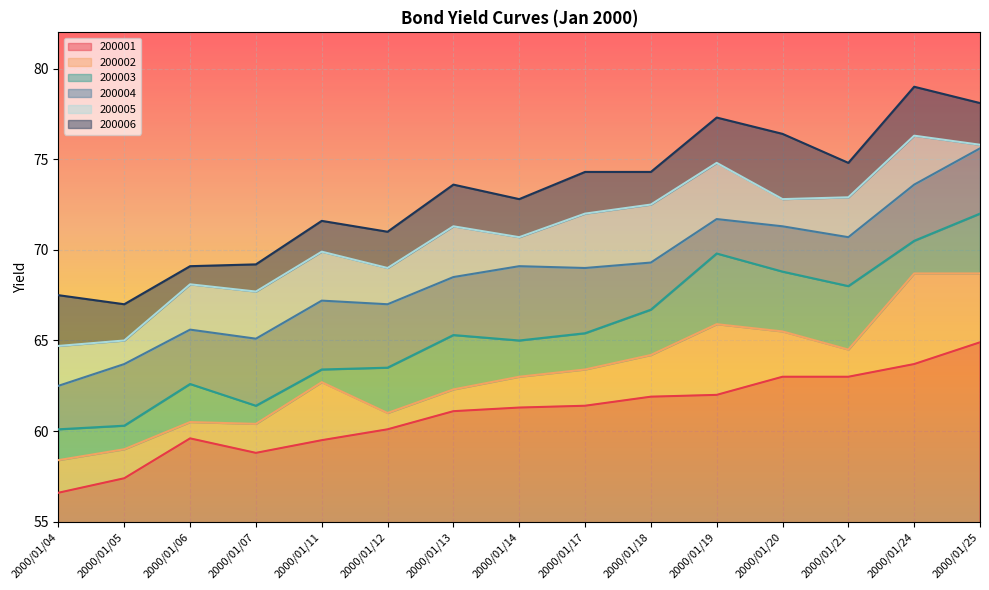

Does the chart display data point markers on the line(s)?

No